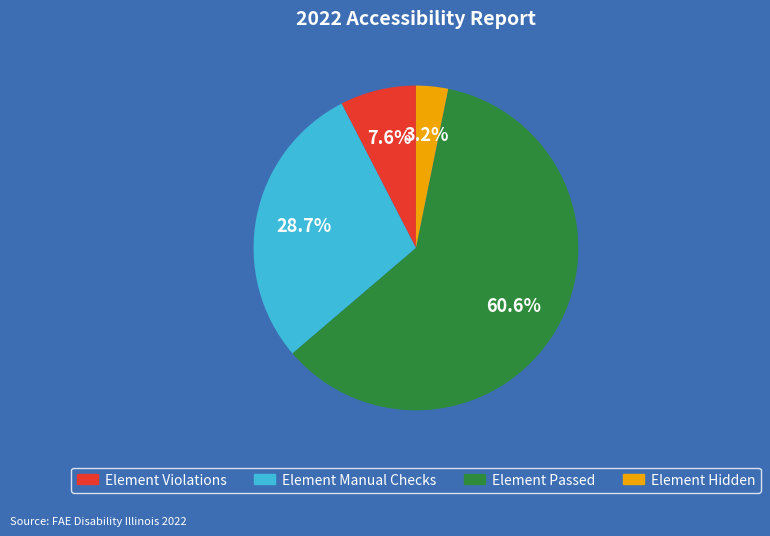

Does any single category account for the majority?

Yes